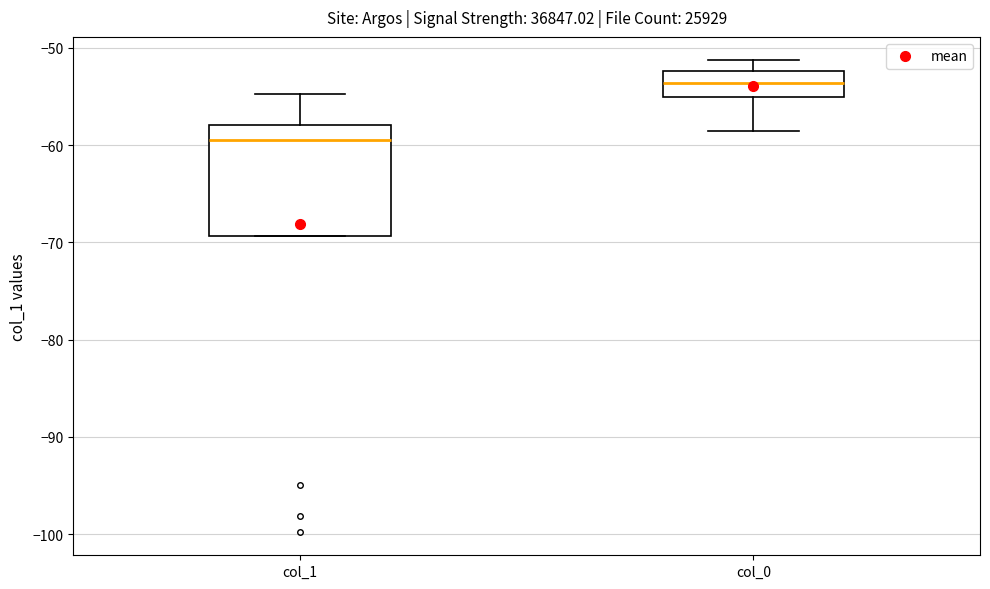

Where is the upper edge of the box for col_1 on the y-axis? The values are not printed on the chart, so give them approximately, as read against the axis.

-58